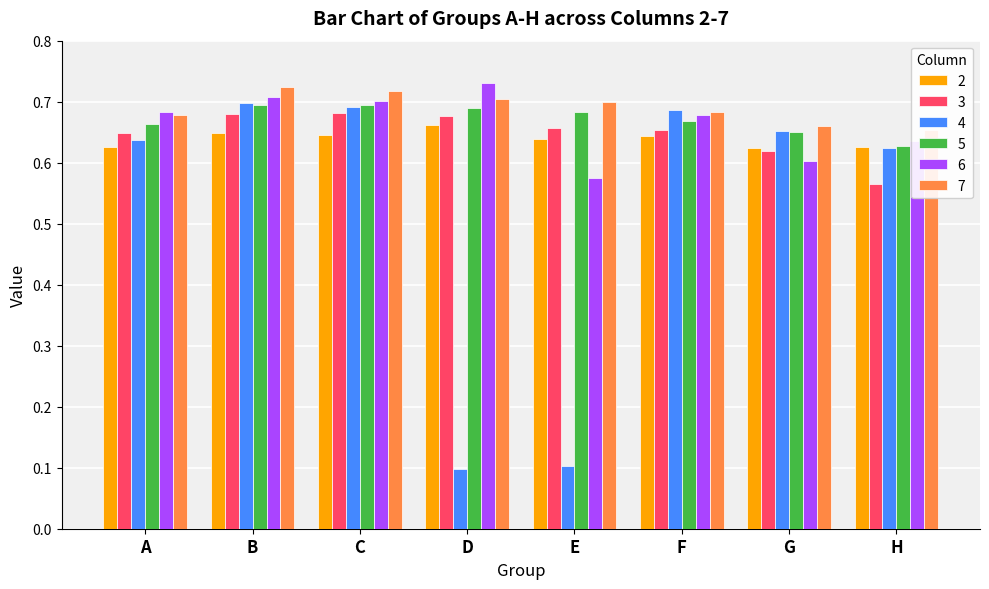

True or false: 6 has a value of 0.4 at C.

False